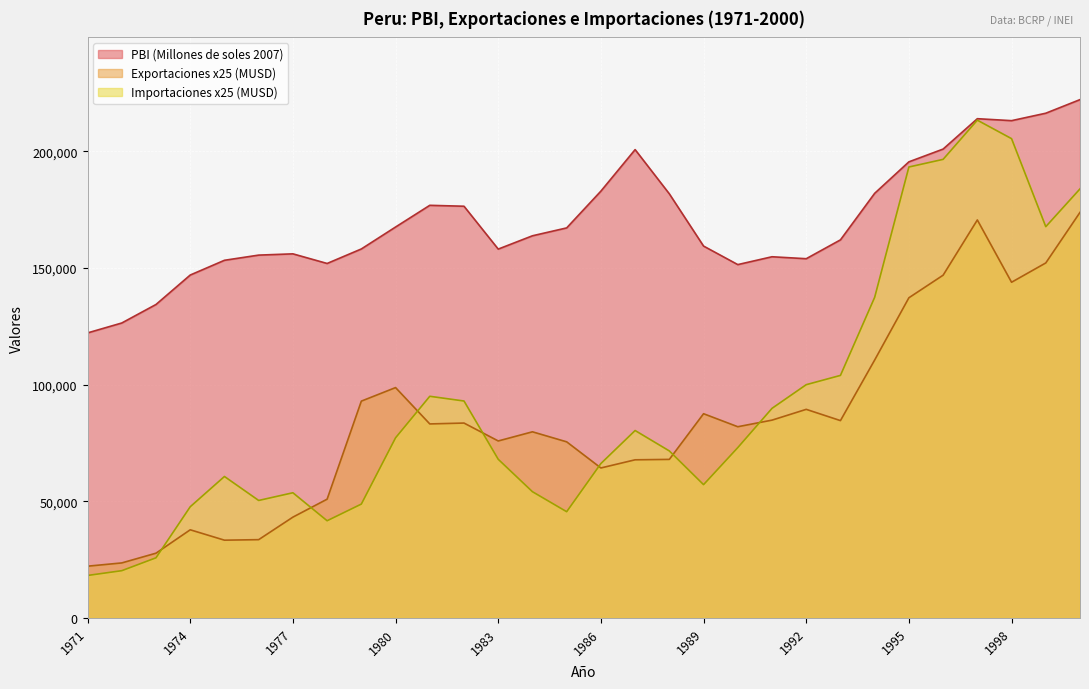

At 1997, list the series in order from smallest to largest.

Exportaciones (MUSD), Importaciones (MUSD), PBI (Millones de soles 2007)